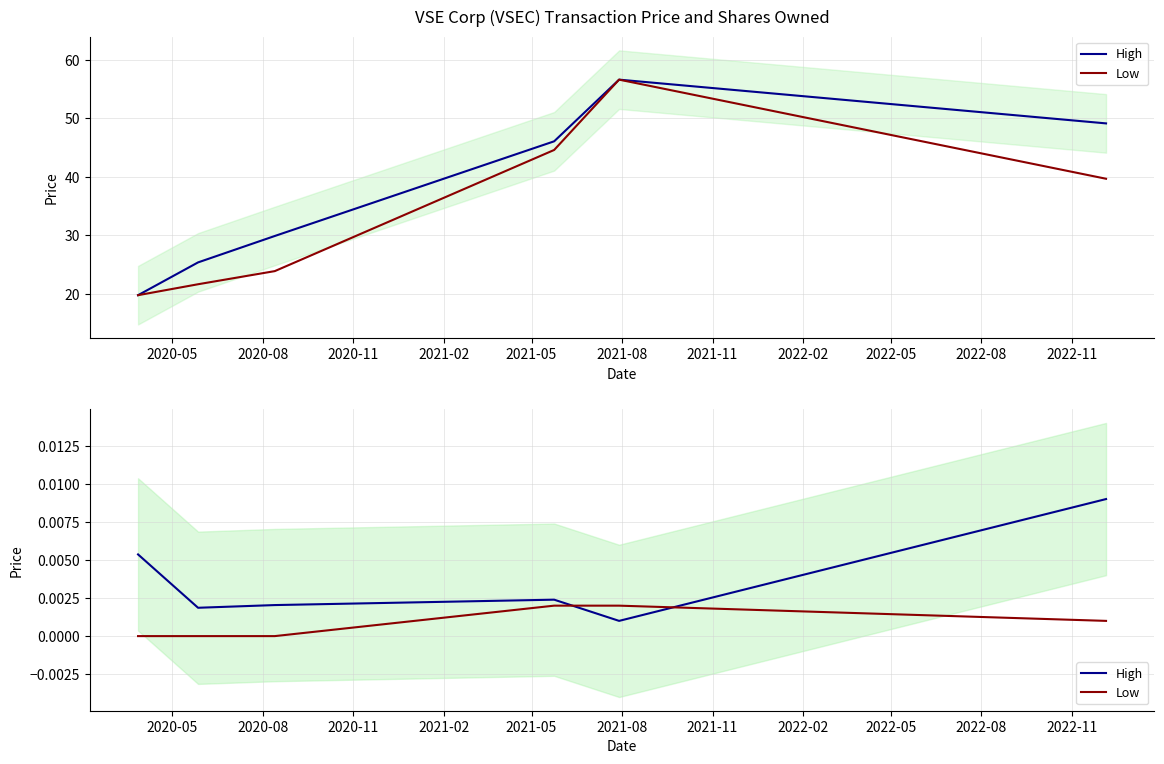

Which series has the largest range (max minus min)?

High